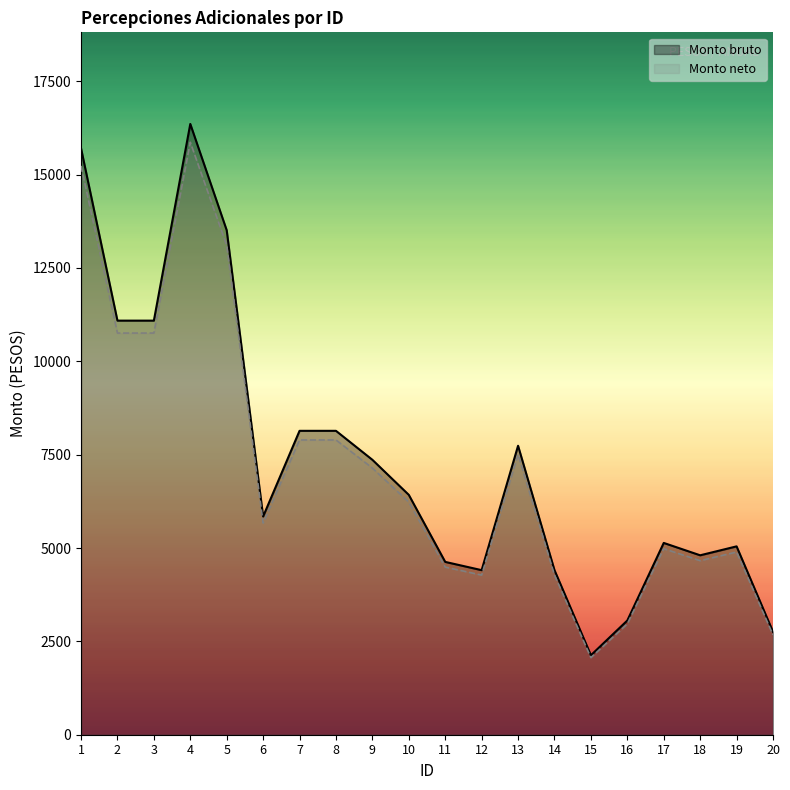

Reading left to right, list all the values displayed in this chart.

Monto bruto: 15704.0	11089.0	11089.0	16356.0	13509.0	5844.0	8138.0	8138.0	7362.0	6423.0	4628.0	4407.0	7738.0	4407.0	2128.0	3059.0	5136.0	4805.0	5044.0	2756.0
Monto neto: 15232.9	10756.3	10756.3	15865.3	13103.7	5668.7	7893.9	7893.9	7141.1	6230.3	4489.2	4274.8	7505.9	4274.8	2064.2	2967.2	4981.9	4660.8	4892.7	2673.3